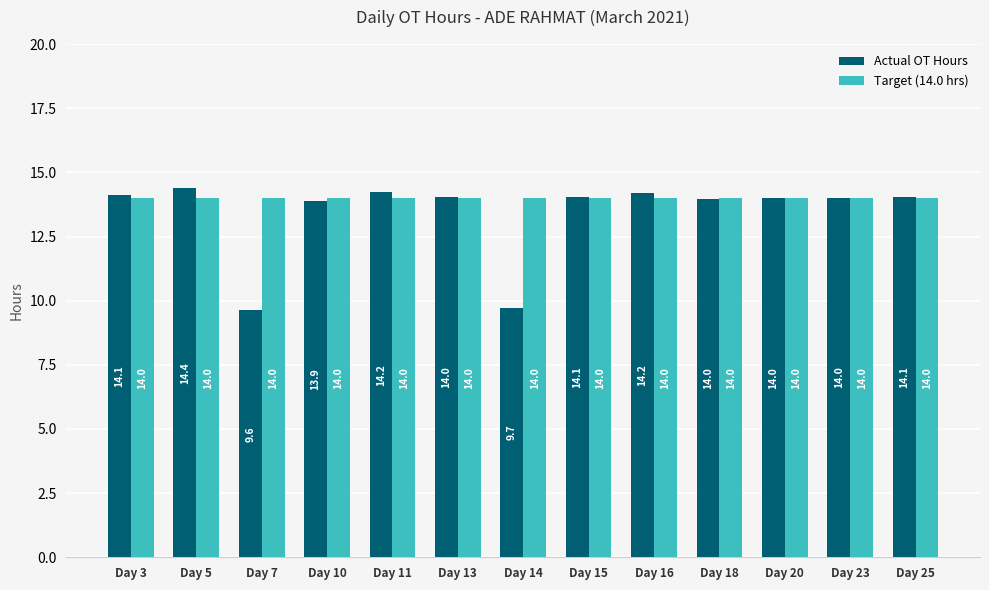

List the series in order of their overall mean, highest first.

Target (14.0 hrs), Actual OT Hours